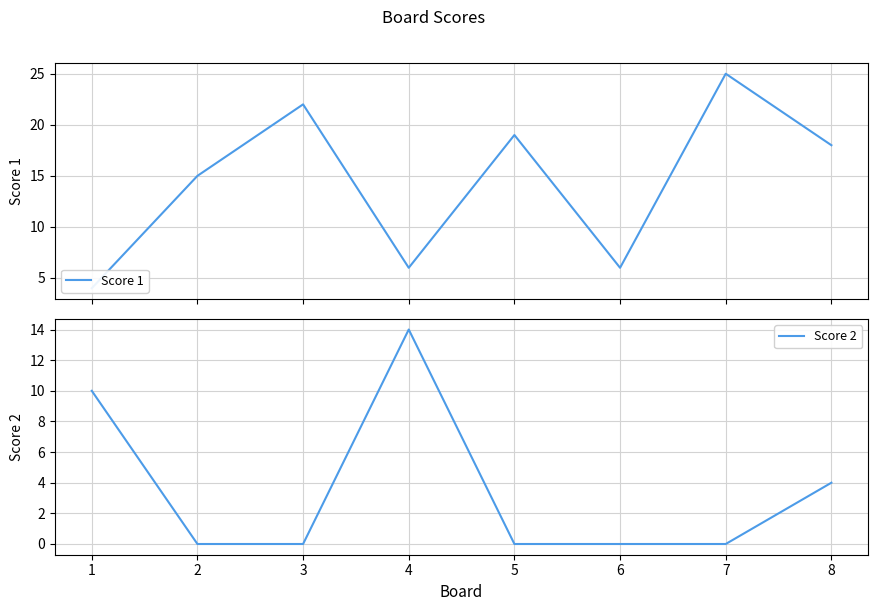

In Score 2, how many points are higher than both neighbors (excluding endpoints)?

1